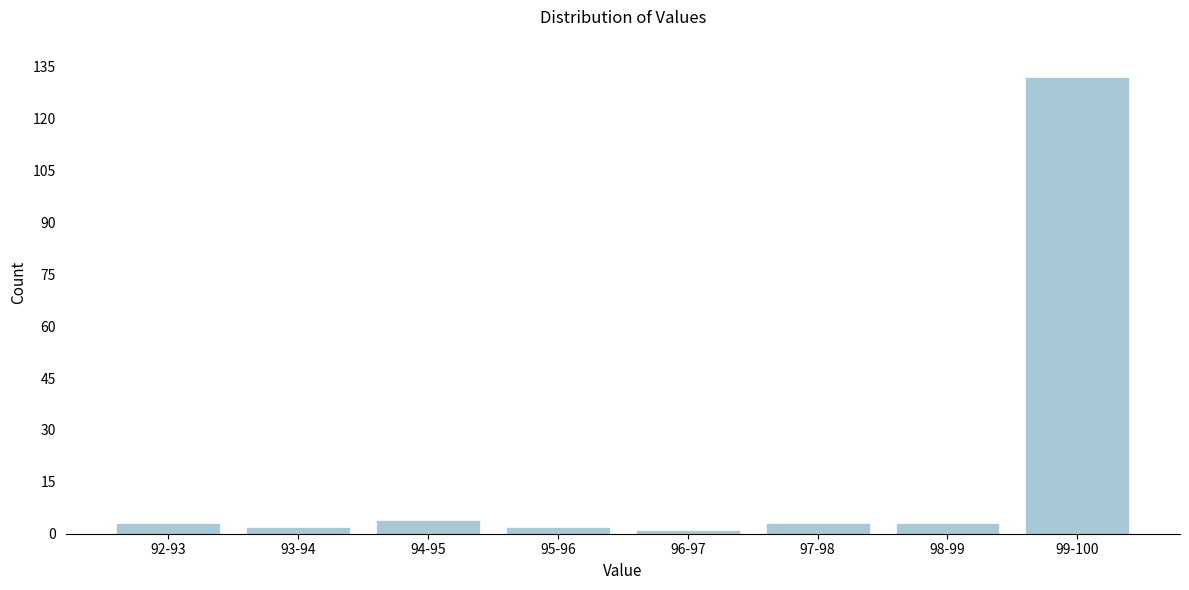

Reading left to right, transcribe all the data shown in this chart.

3	2	4	2	1	3	3	132